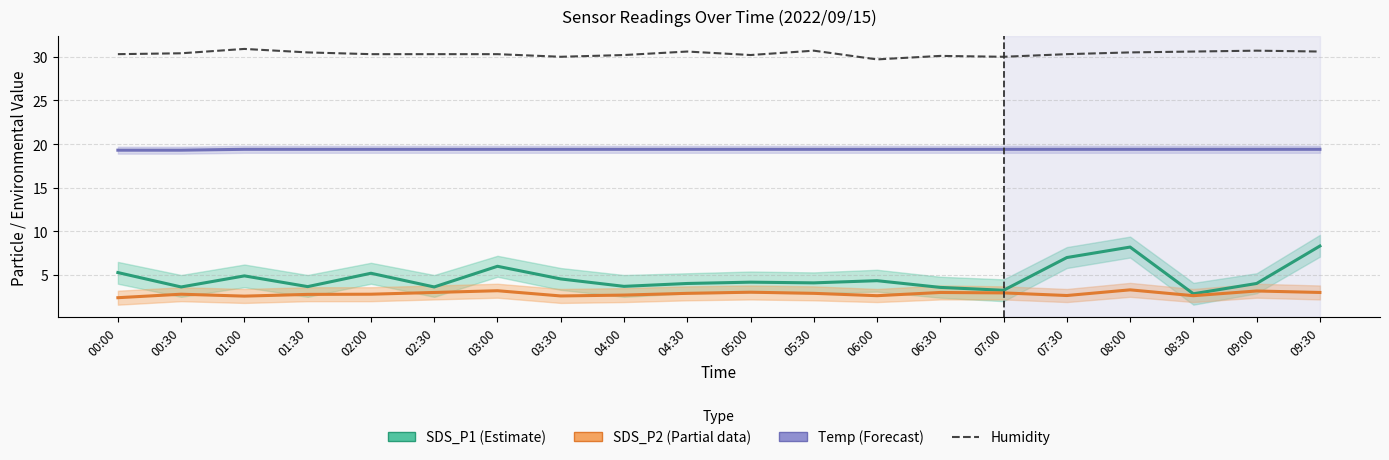

Where is the first local maximum for SDS_P2 (Partial)?

00:30